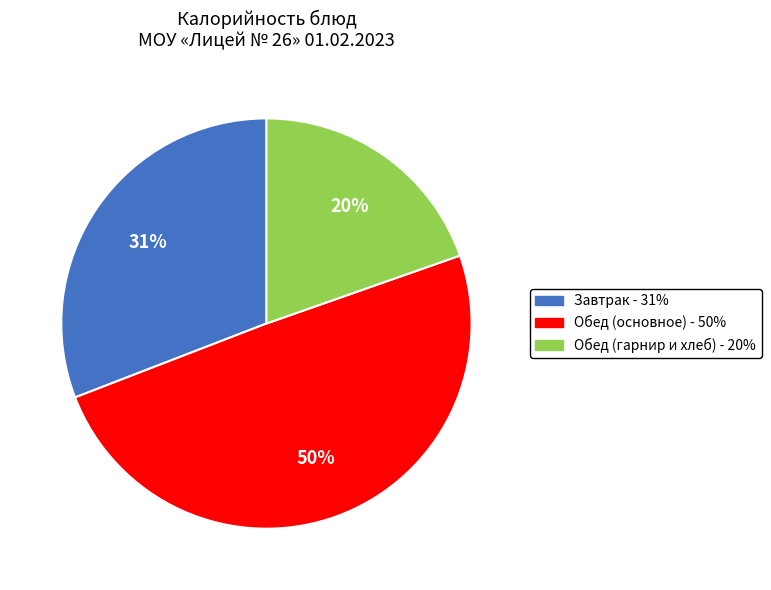

Does any single category account for the majority?

No